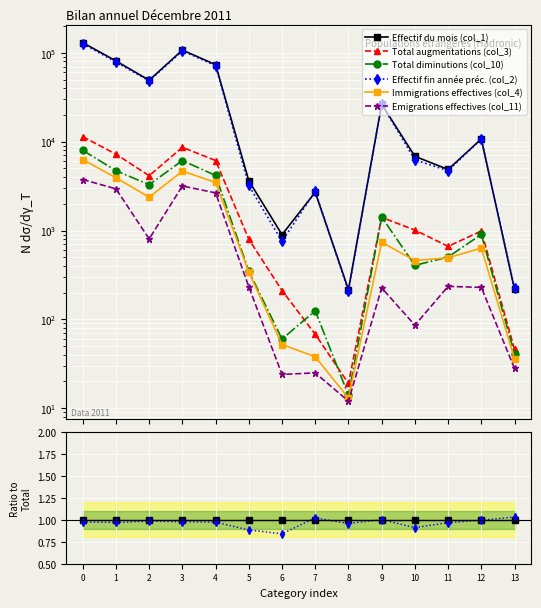

Count the number of categories in the chart.

14